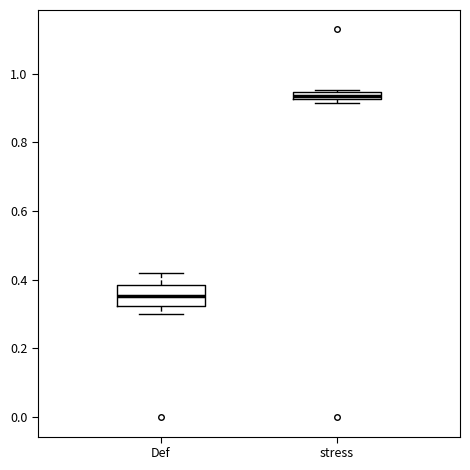

Which box's median line is the lowest?

Def